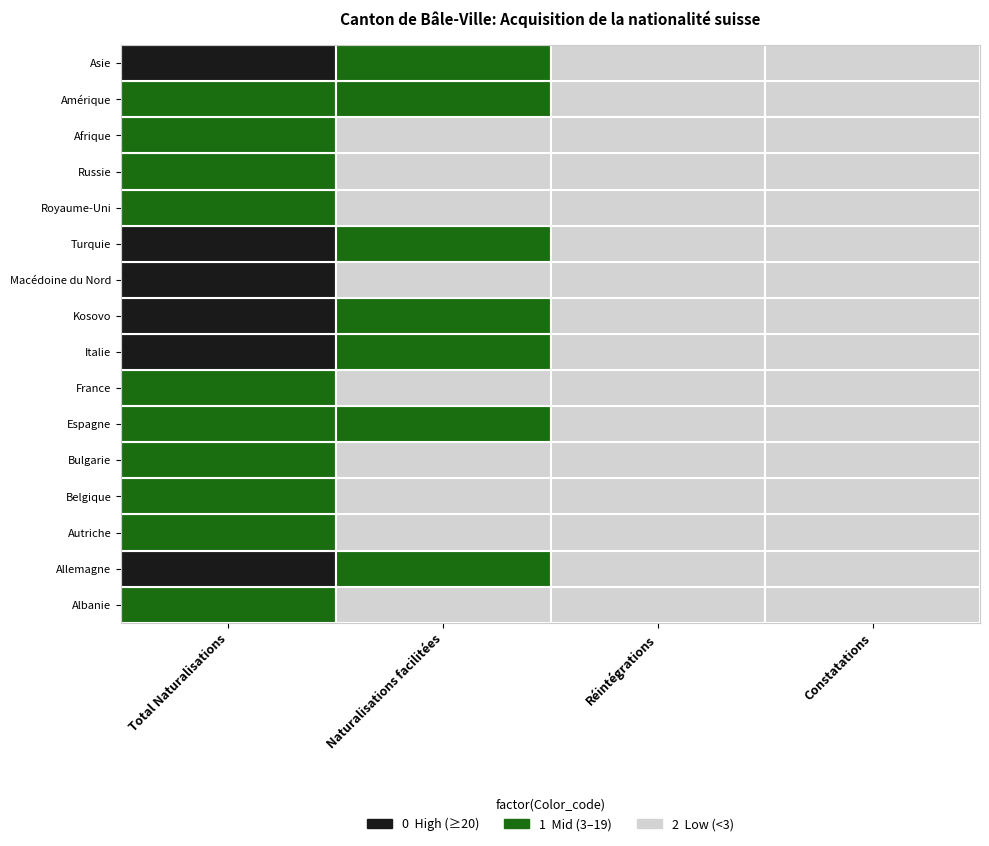

Rank the series by their maximum value, from highest to lowest.

Allemagne, Turquie, Asie, Macédoine du Nord, Kosovo, Italie, Afrique, Royaume-Uni, Amérique, Autriche, Espagne, France, Bulgarie, Albanie, Russie, Belgique